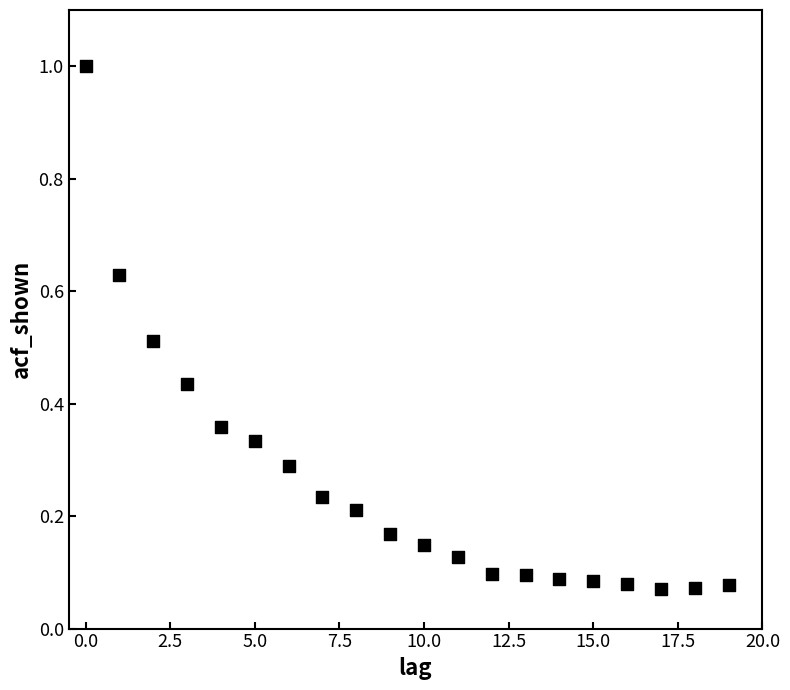

What is the range of Y values (max minus min)?

0.9